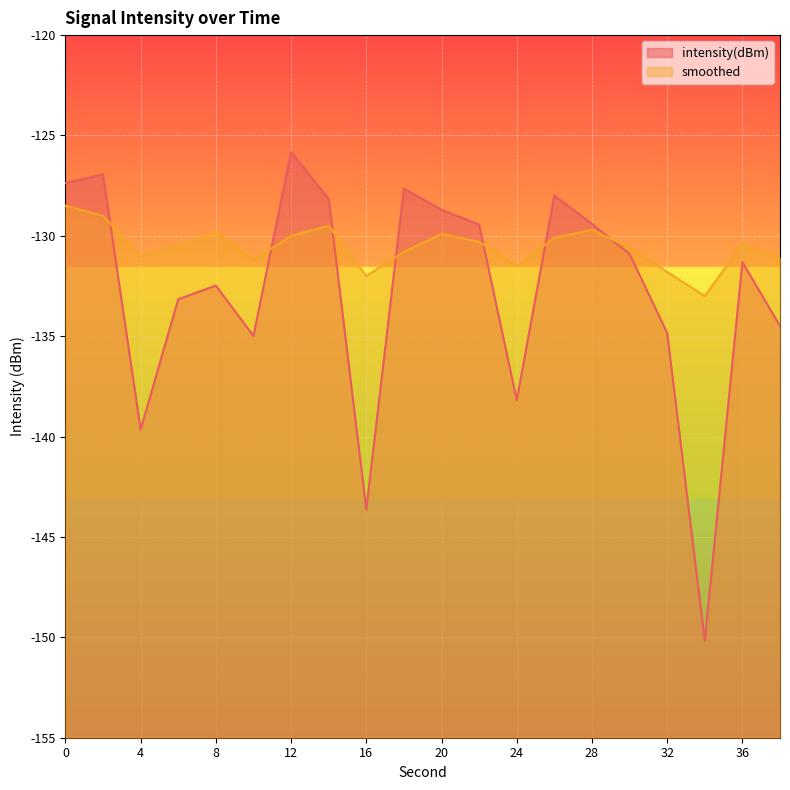

Does the chart display data point markers on the line(s)?

No